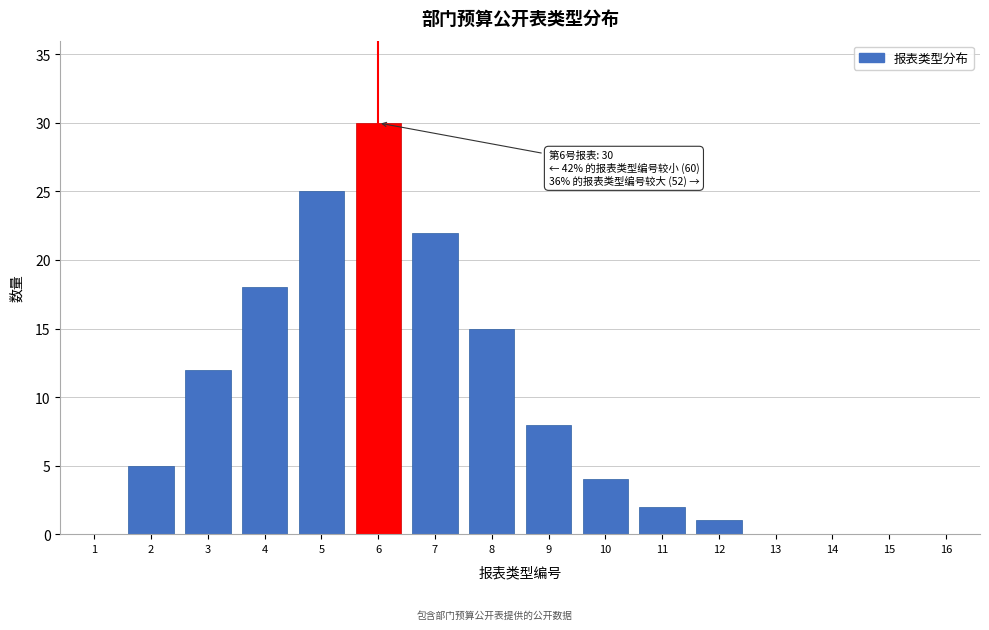

Reading right to left, transcribe all the data shown in this chart.

16=0	15=0	14=0	13=0	12=1	11=2	10=4	9=8	8=15	7=22	6=30	5=25	4=18	3=12	2=5	1=0